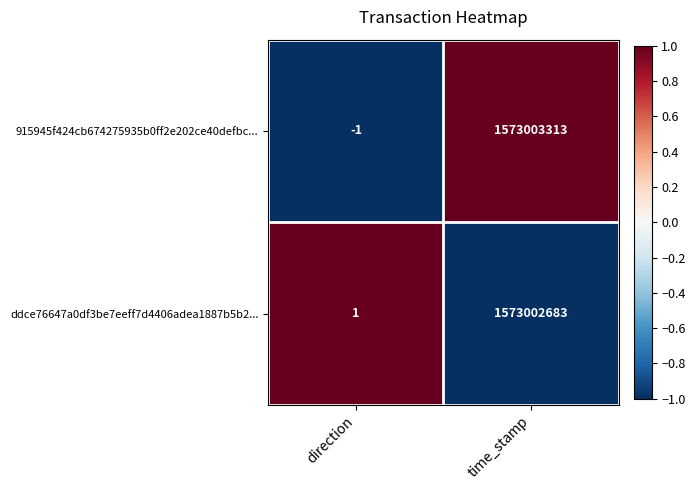

At which category is the sum across all series the highest?

time_stamp